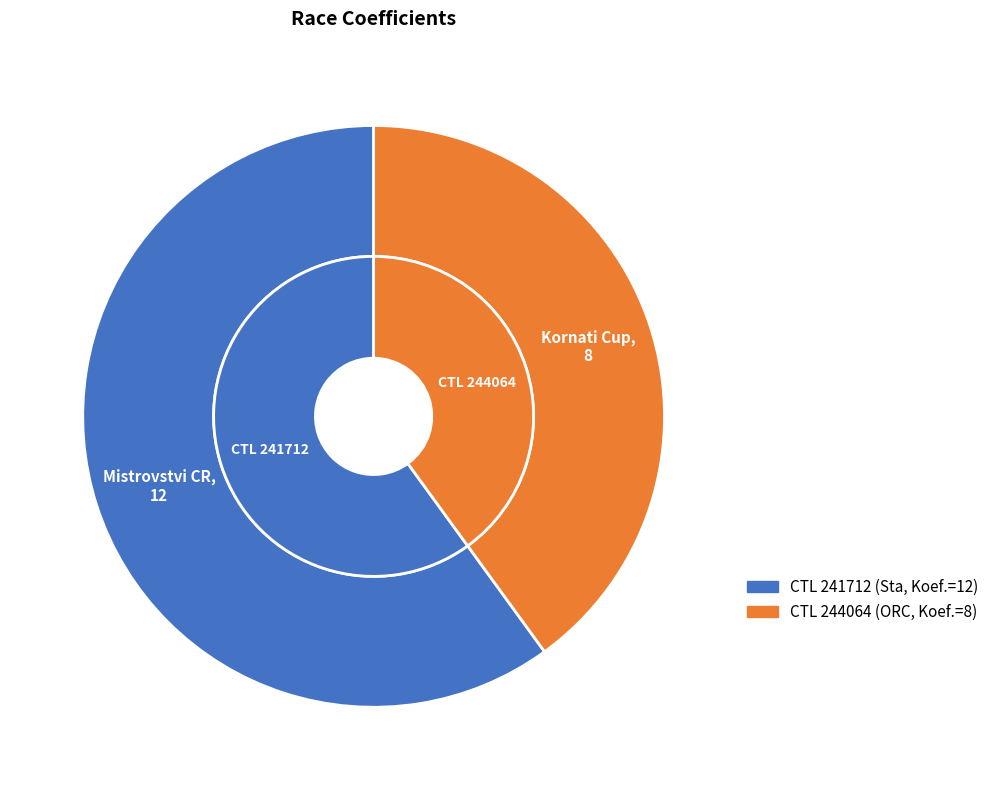

Count the number of slices in the pie.

2